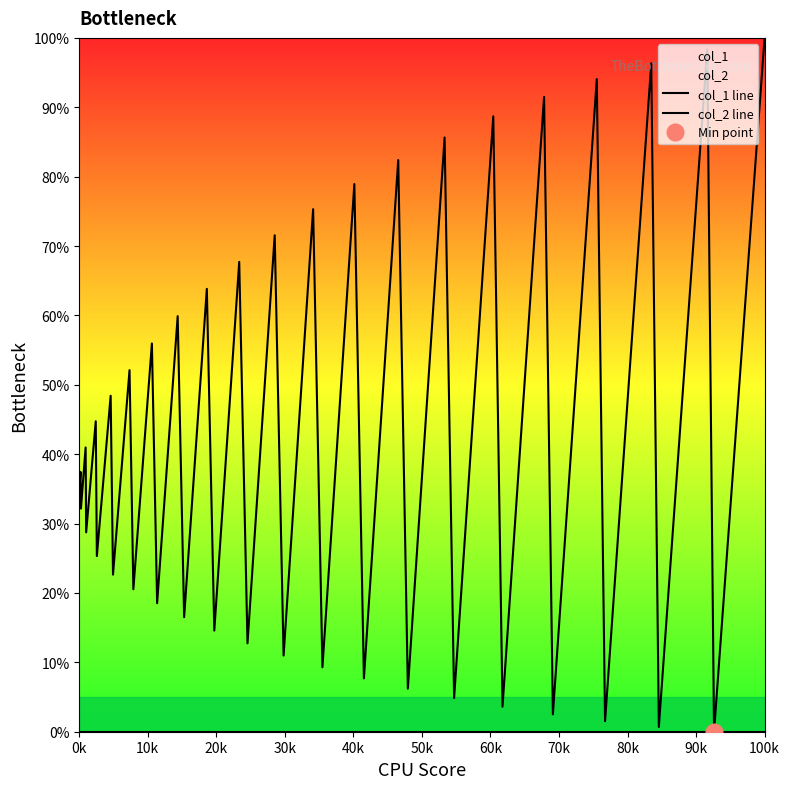

Which series has the largest total across all categories?

col_1 line